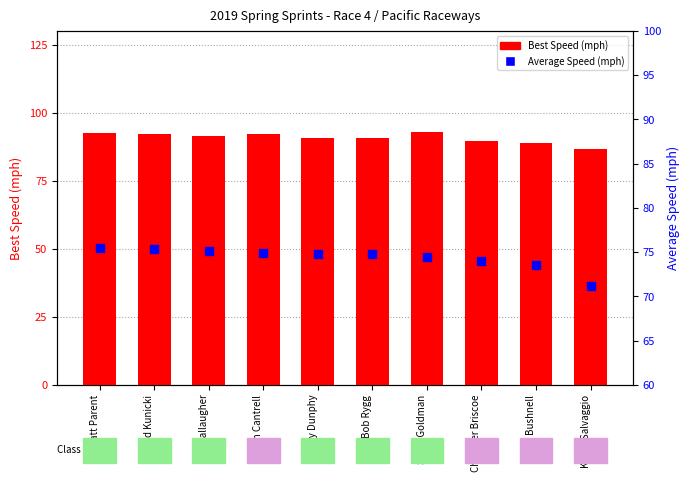

Which series contains the highest Y value?

Best Speed (mph)